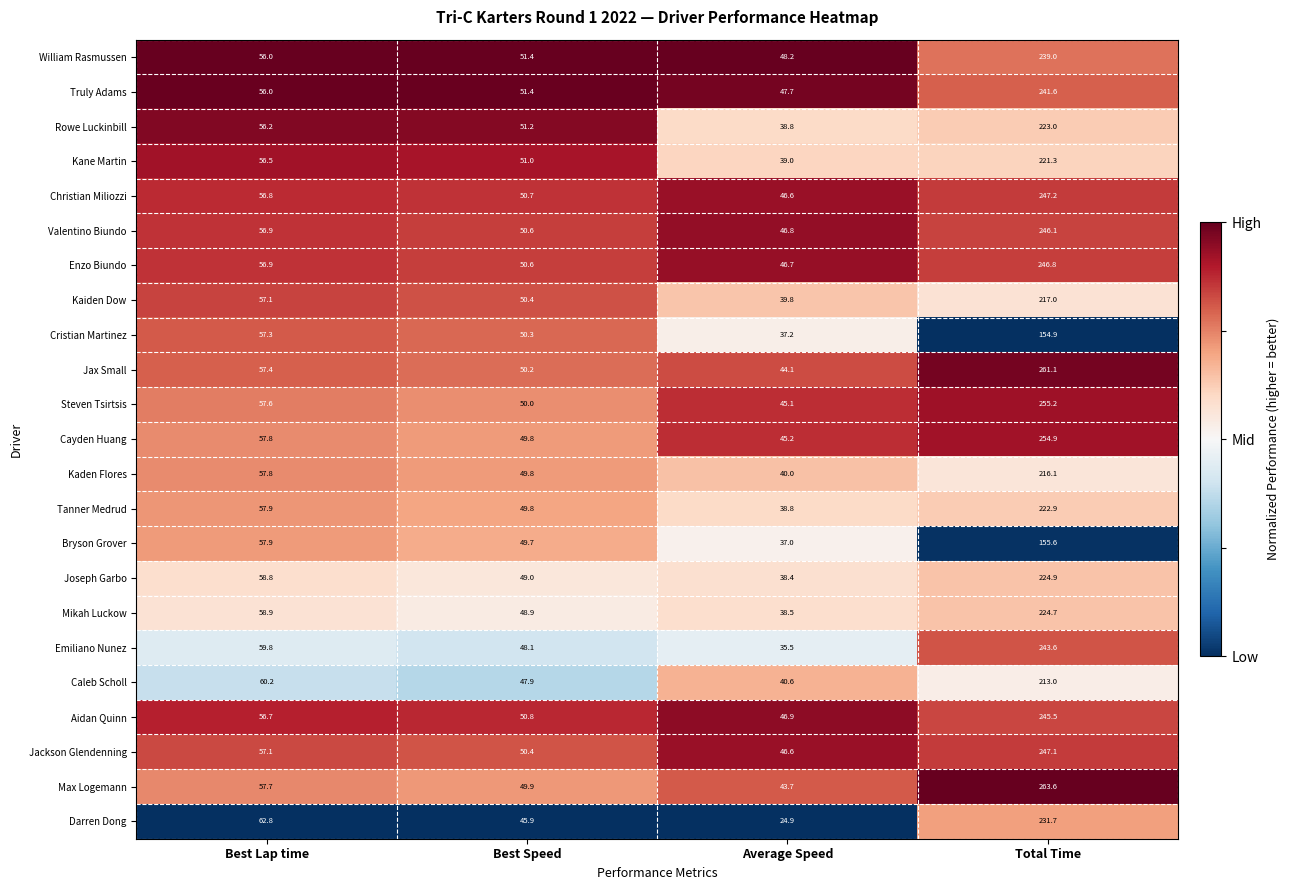

List the labels in order of Jax Small value, largest first.

Total Time, Best Lap time, Best Speed, Average Speed